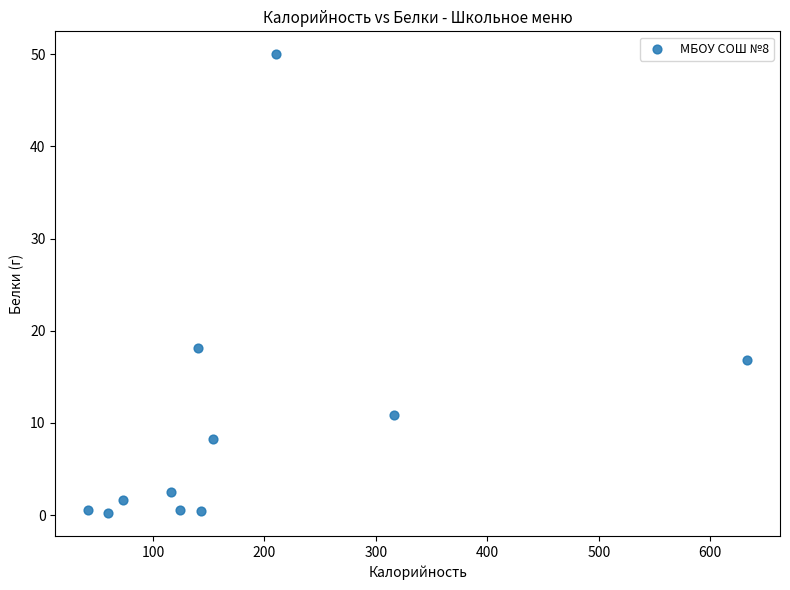

What is the range of X values (max minus min)?

591.0